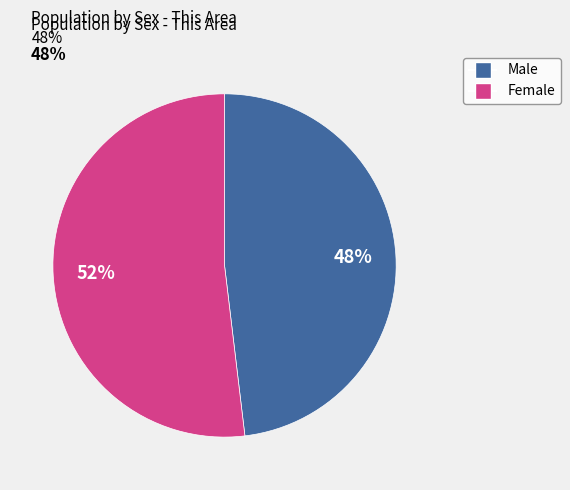

To the nearest percent, what is the average slice percentage?

50%